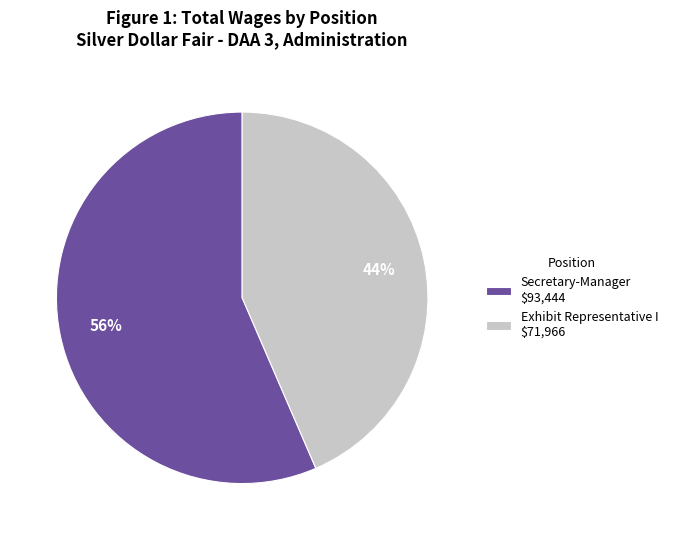

Is it true that Exhibit Representative I is 51% of the pie?

False